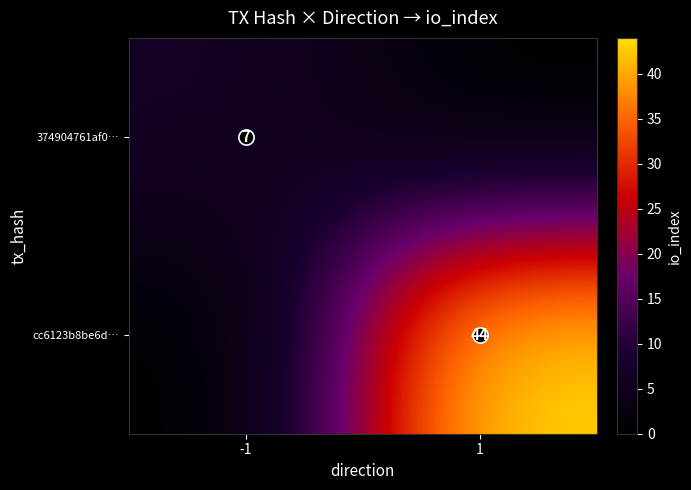

The value of 374904761af0… at -1 is 11. True or false?

False